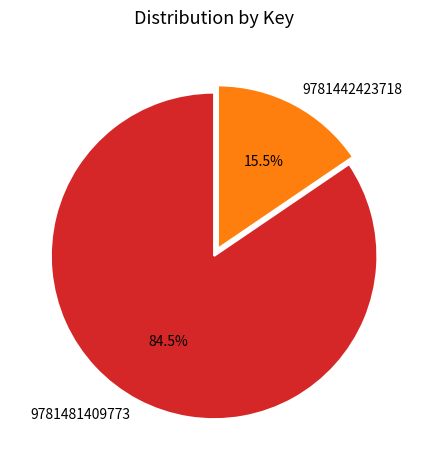

Does 9781442423718 account for over 50% of the chart?

No